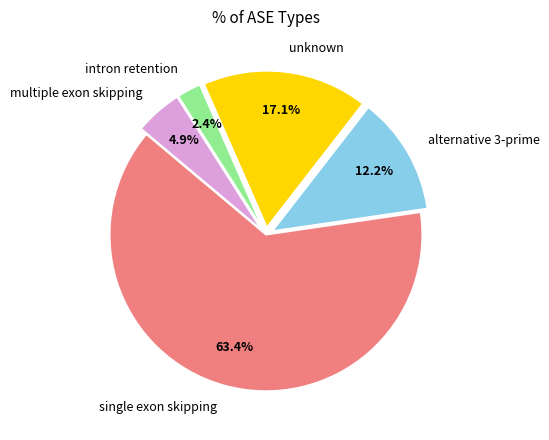

What is the smallest slice in the pie chart?

intron retention